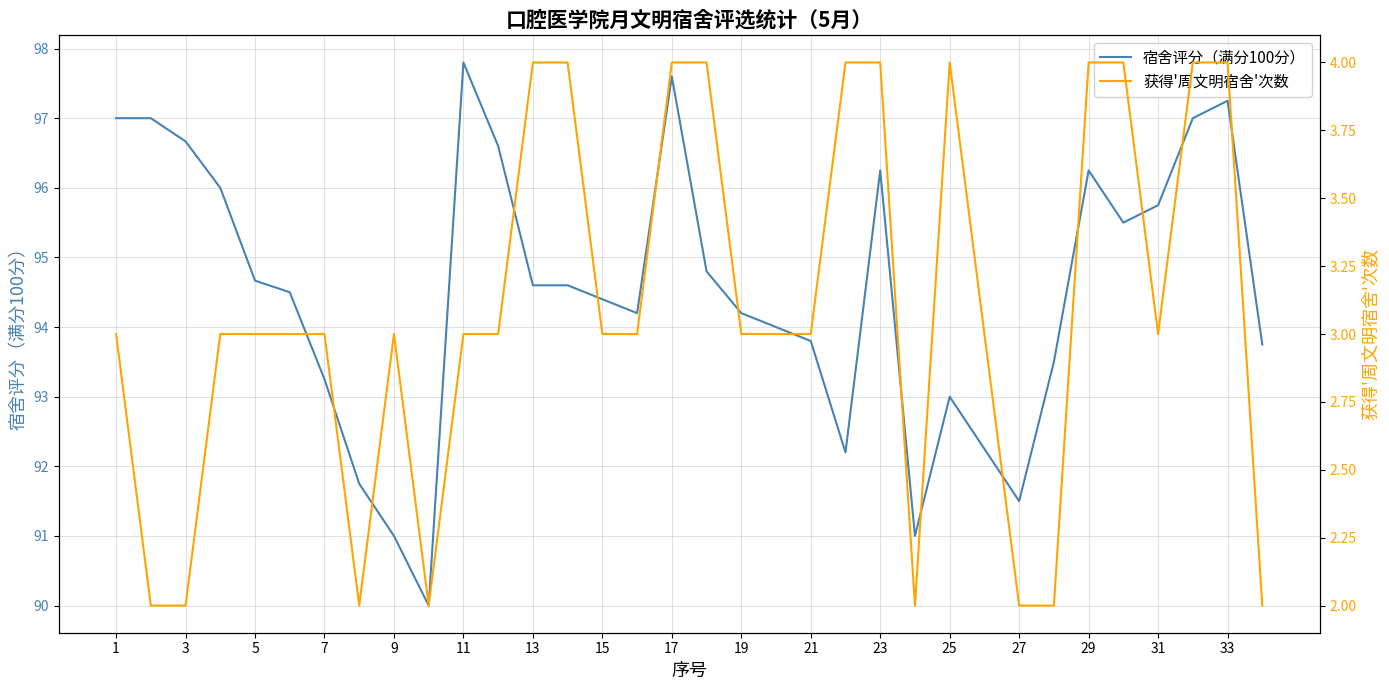

True or false: 宿舍评分（满分100分） and 获得'周文明宿舍'次数 intersect in this chart.

False